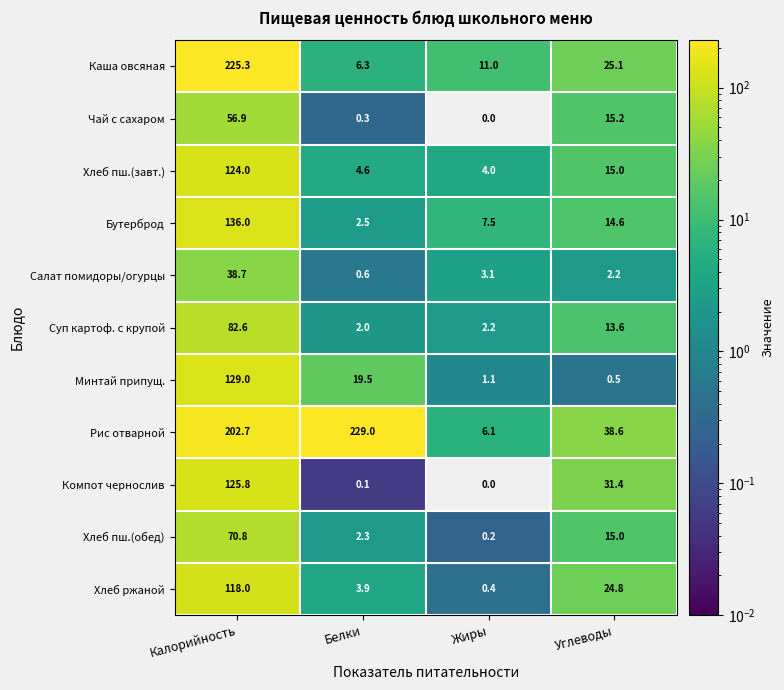

What is the greatest value displayed?

229.0